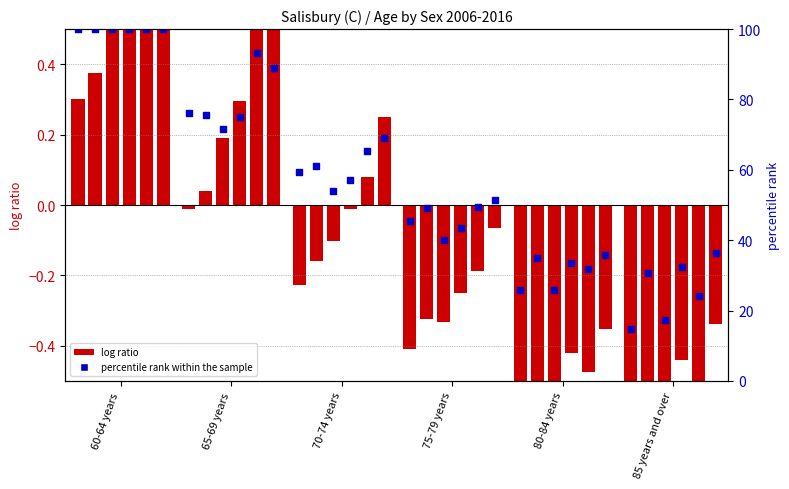

Is the value of percentile rank within the sample at 75-79 years greater than the value of Males 2006 at 80-84 years?

Yes